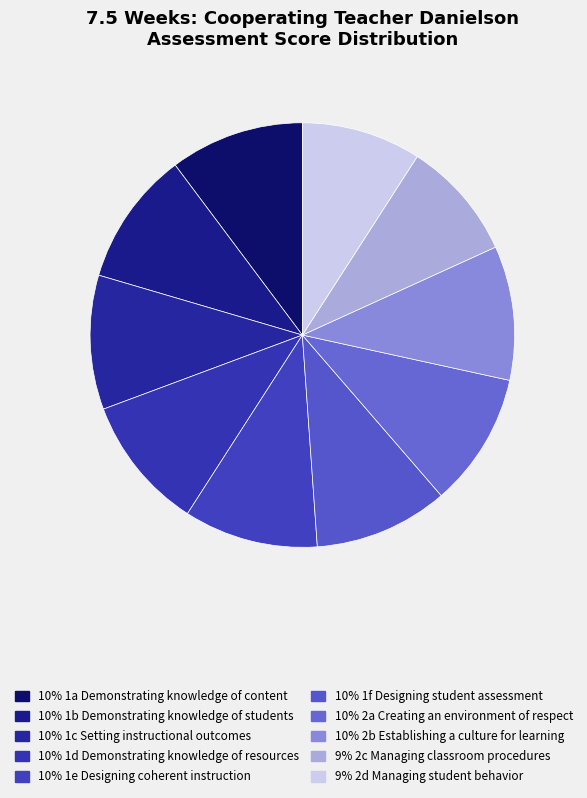

What is the smallest slice in the pie chart?

2c Managing classroom procedures